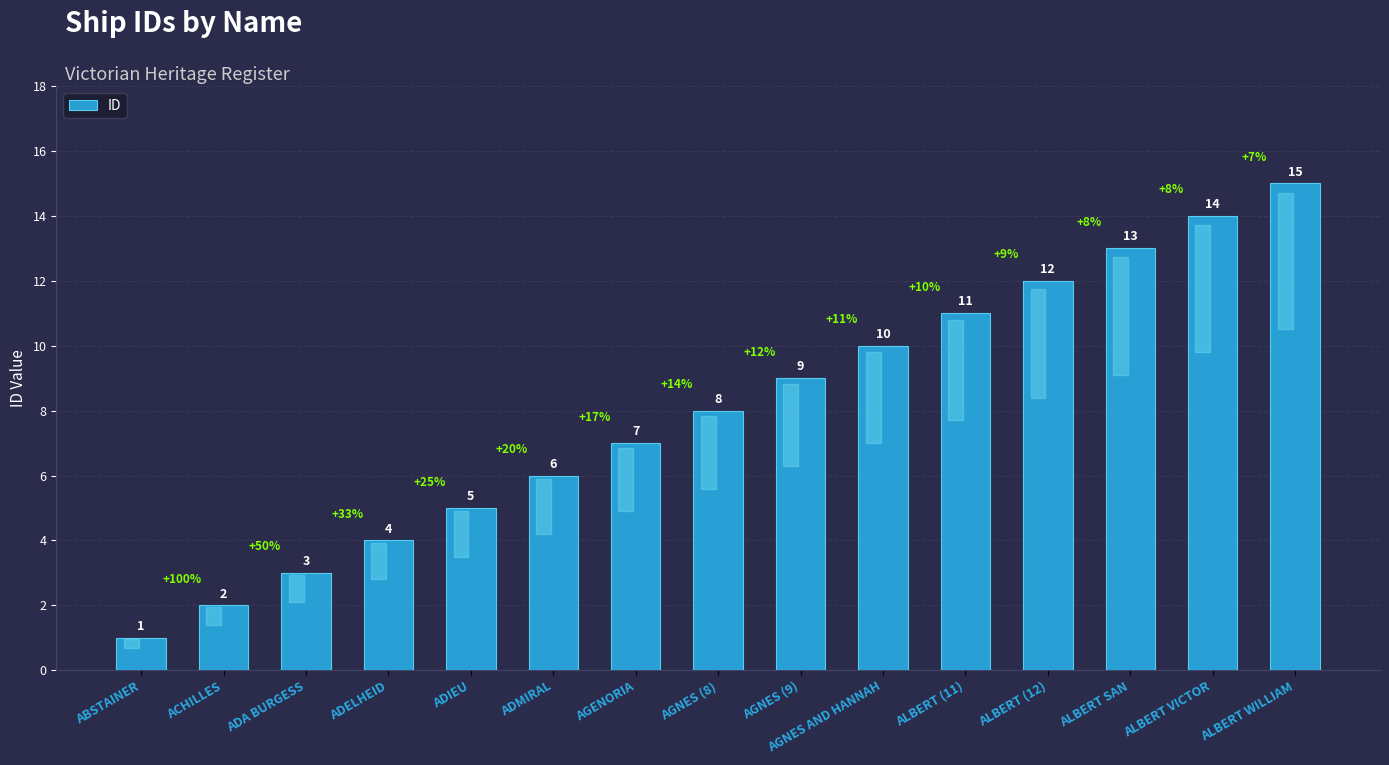

What is the greatest value displayed?

15